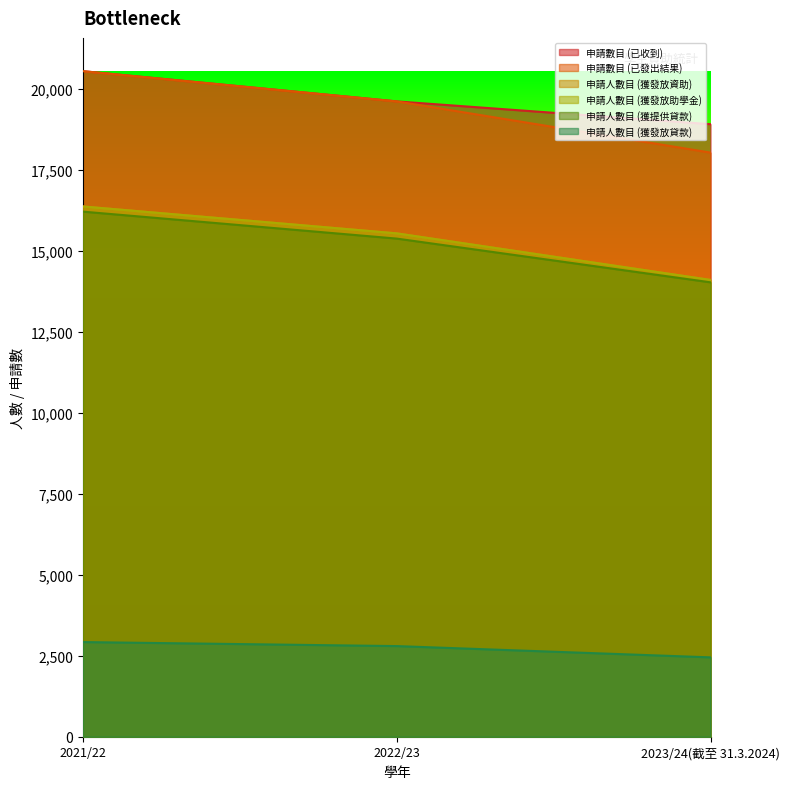

What is the label of the 2nd point from the left?

2022/23